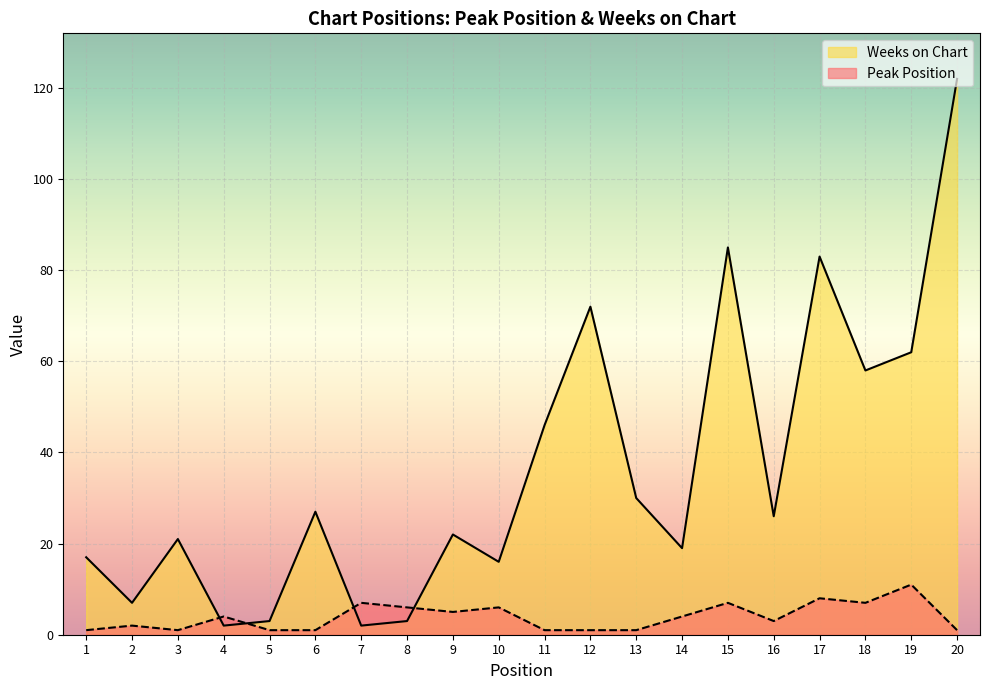

Which series has the largest range (max minus min)?

Weeks on Chart